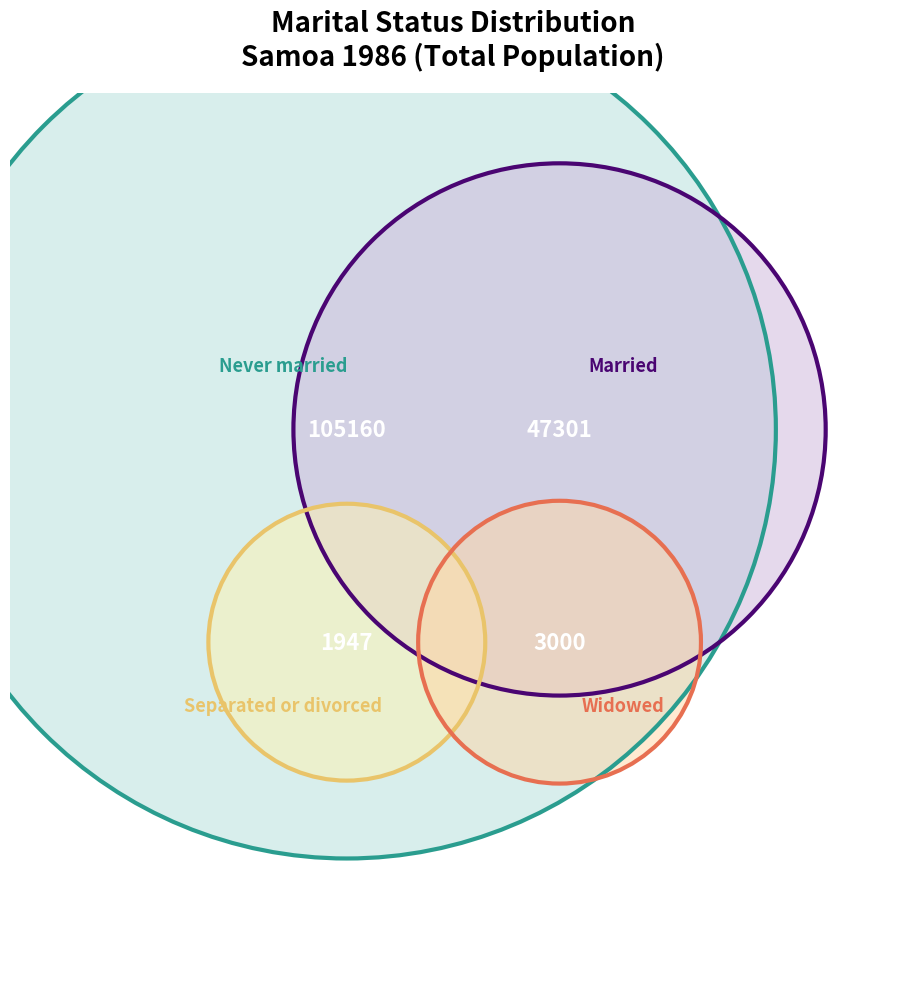

To the nearest percent, what is the combined percentage of Separated or divorced and Never married?

68%